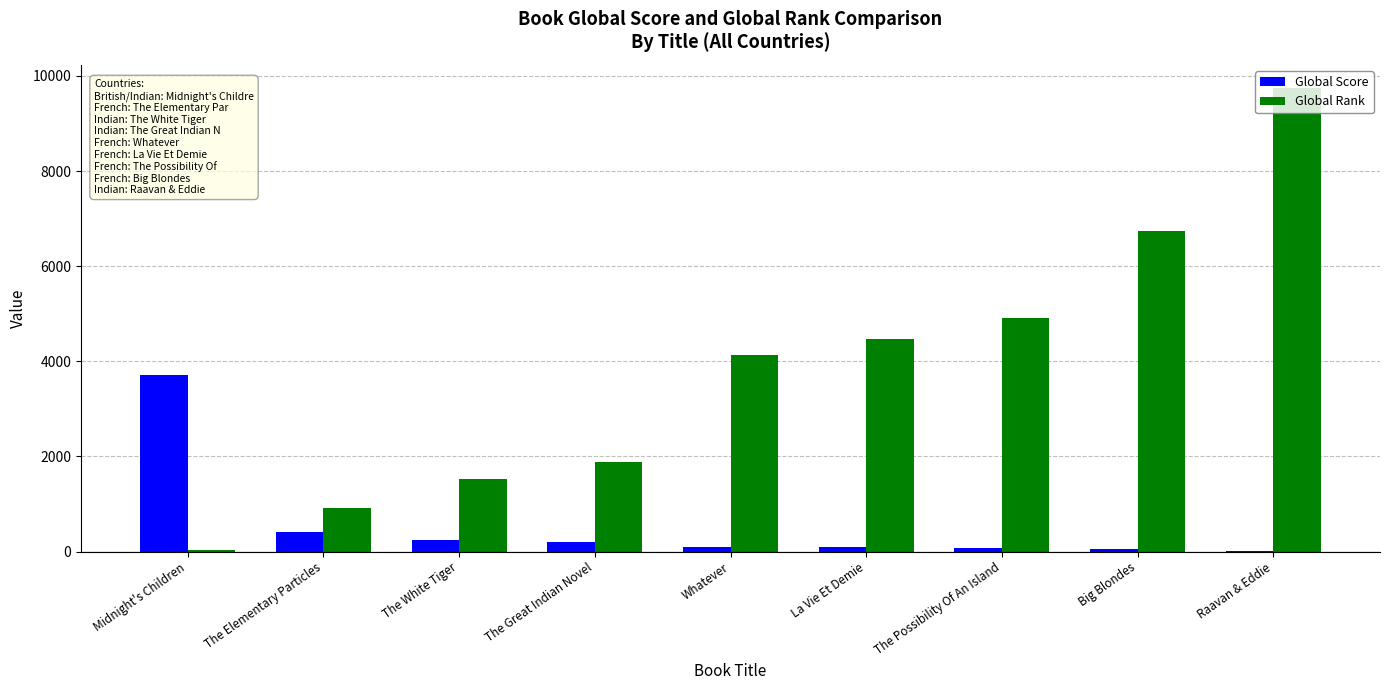

What is the sum of all Global Score values?

4922